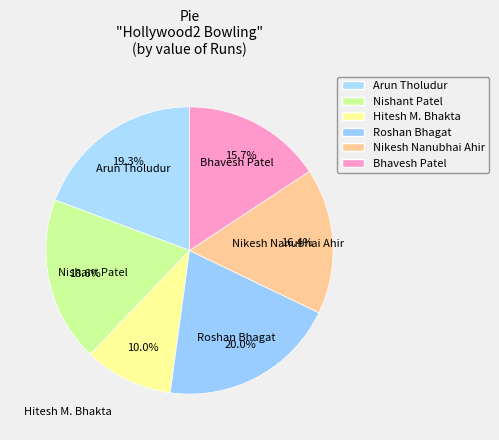

How many slices are in this pie chart?

6